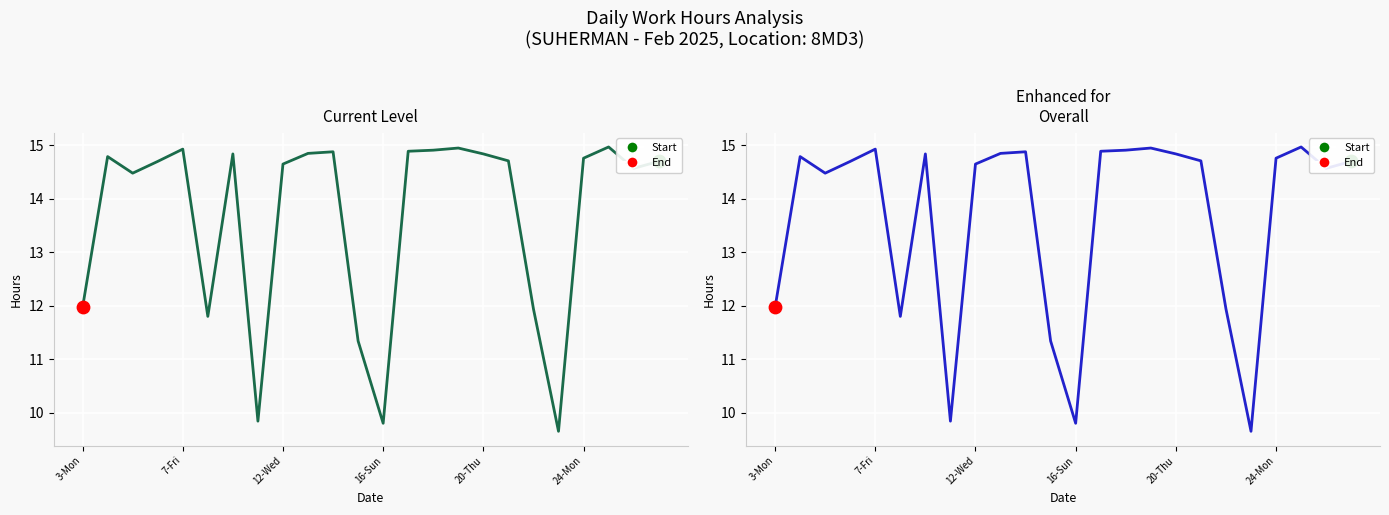

What is the ratio of the value at 7 to the value at 11?

0.9